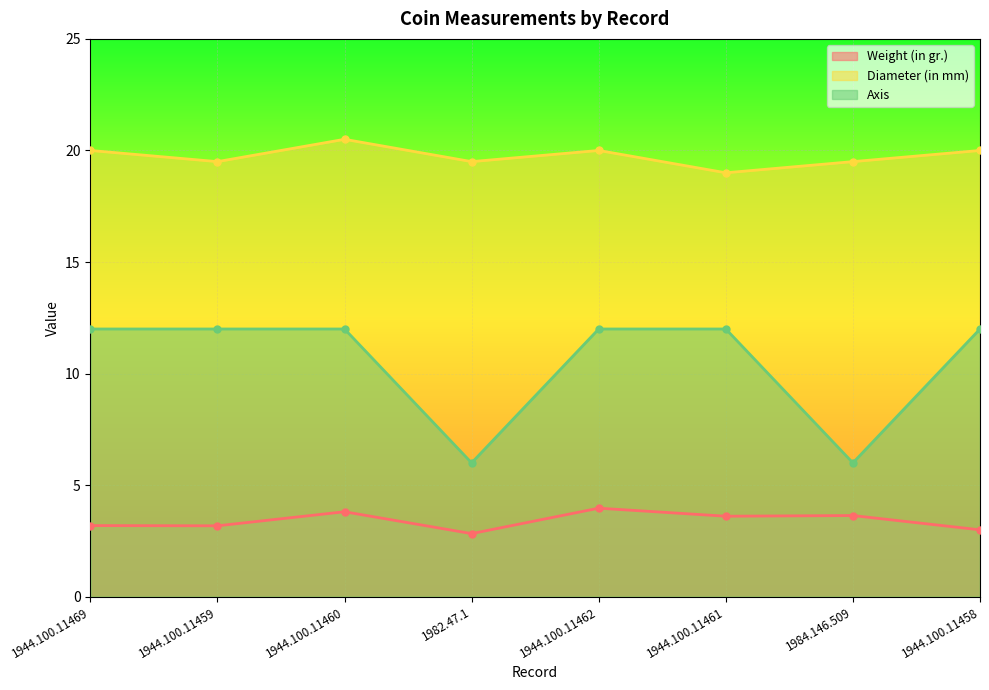

True or false: Axis and Weight (in gr.) cross at least once.

False